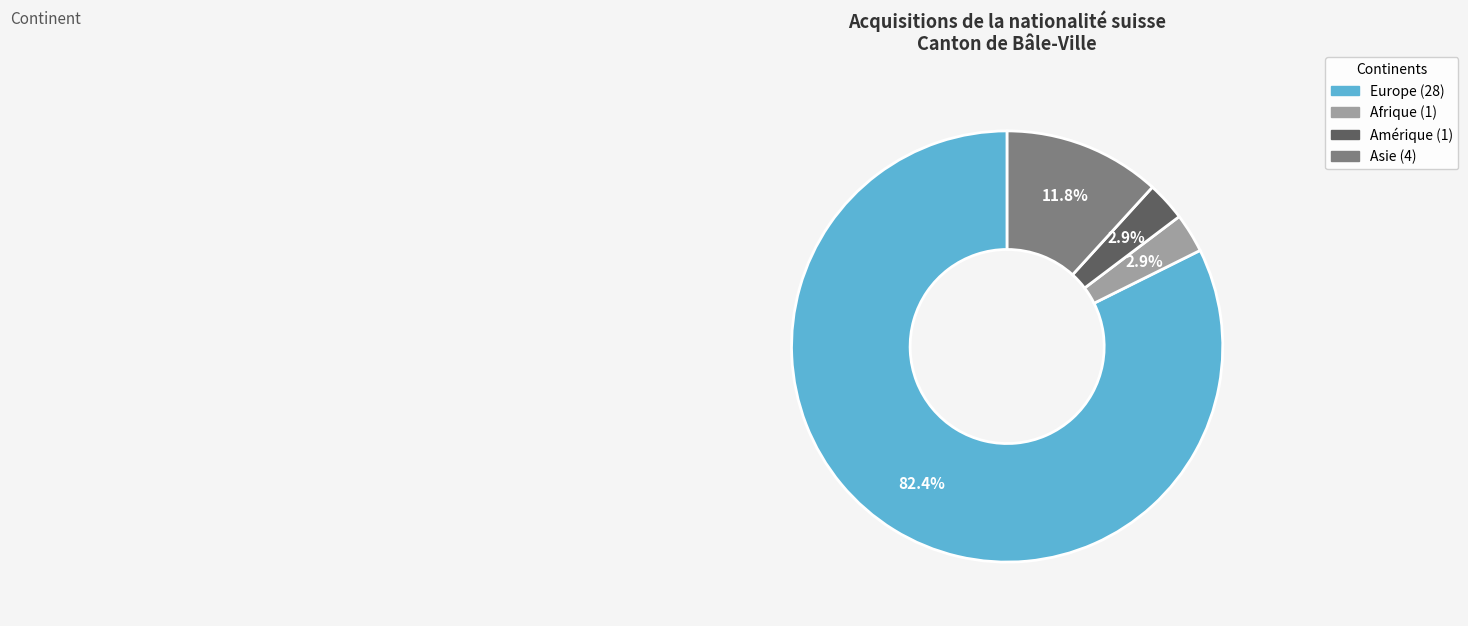

Is there a majority slice in this chart?

Yes